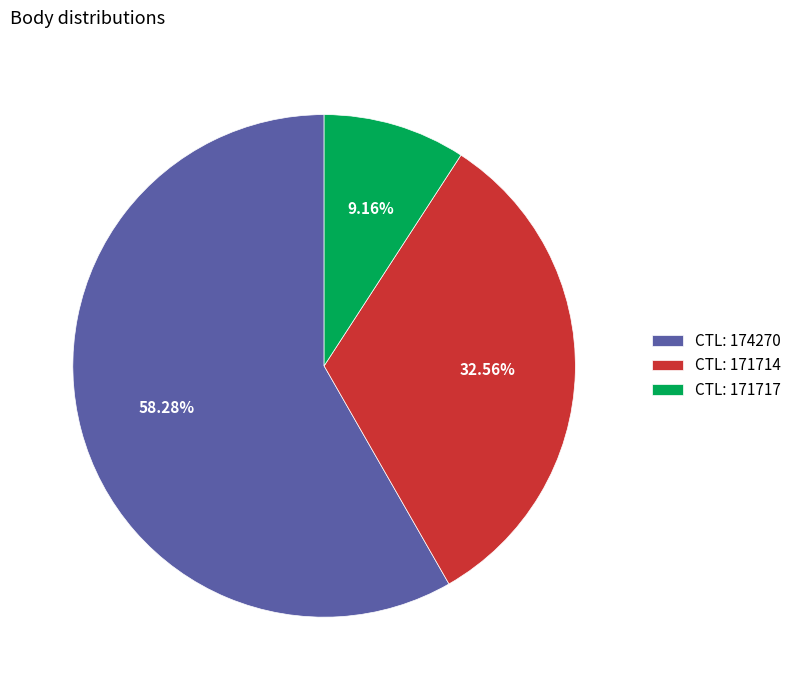

Which slice represents more than half of the pie?

CTL: 174270